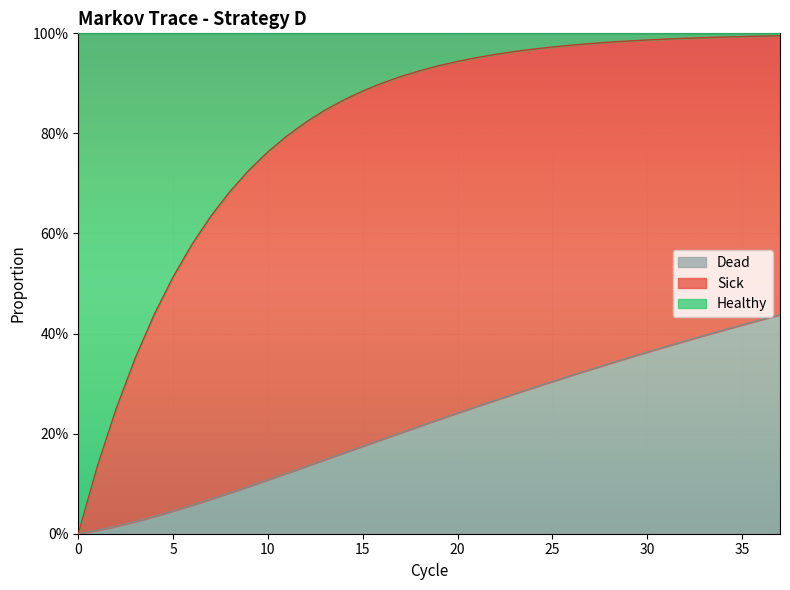

Does the chart display data point markers on the line(s)?

No